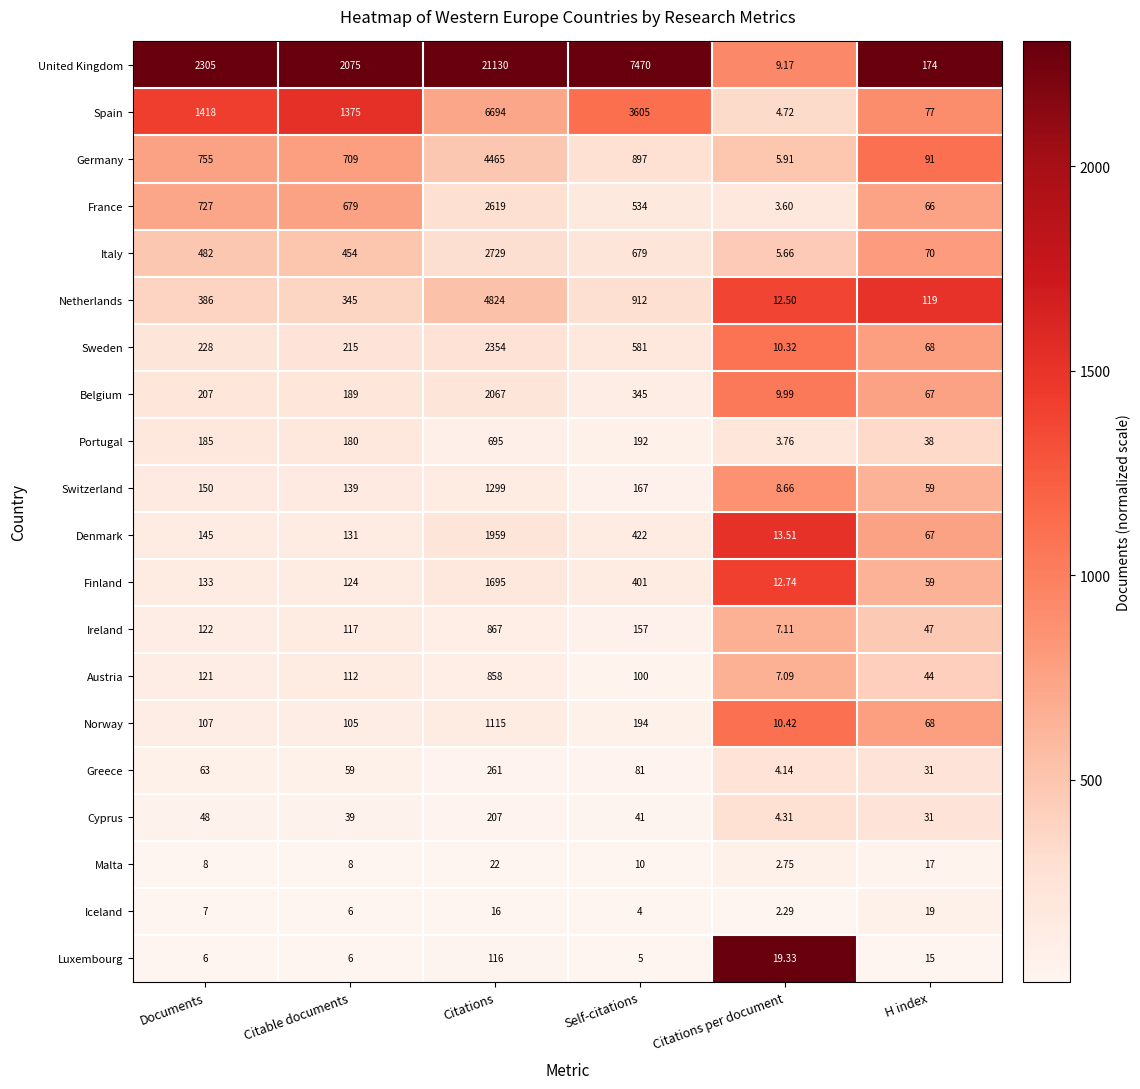

How many data points does each series have?

6